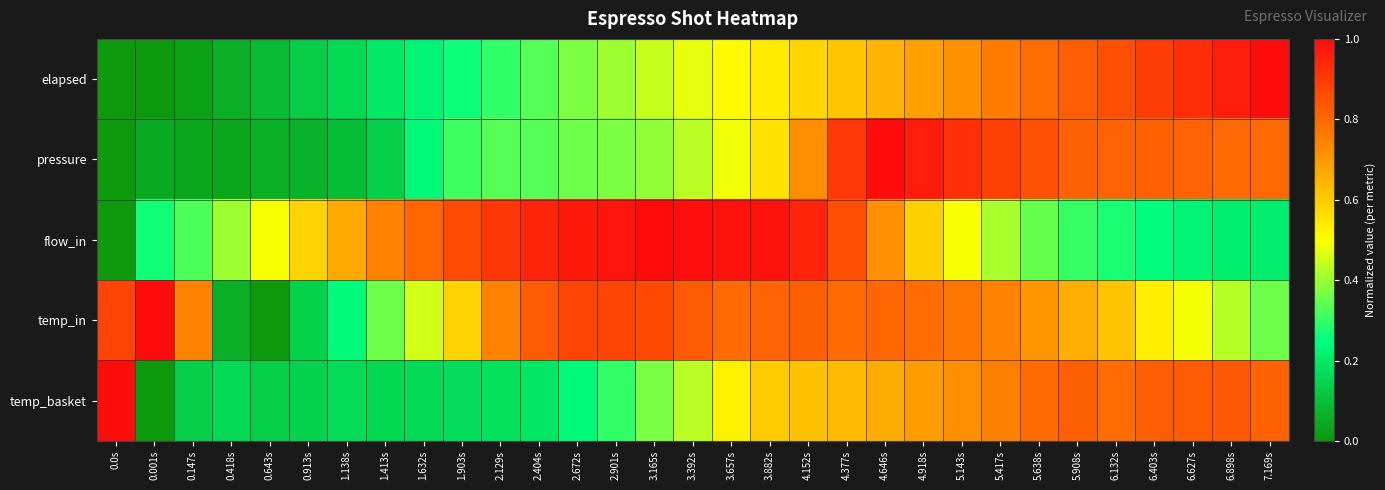

At how many categories does at least one series exceed 0?

31